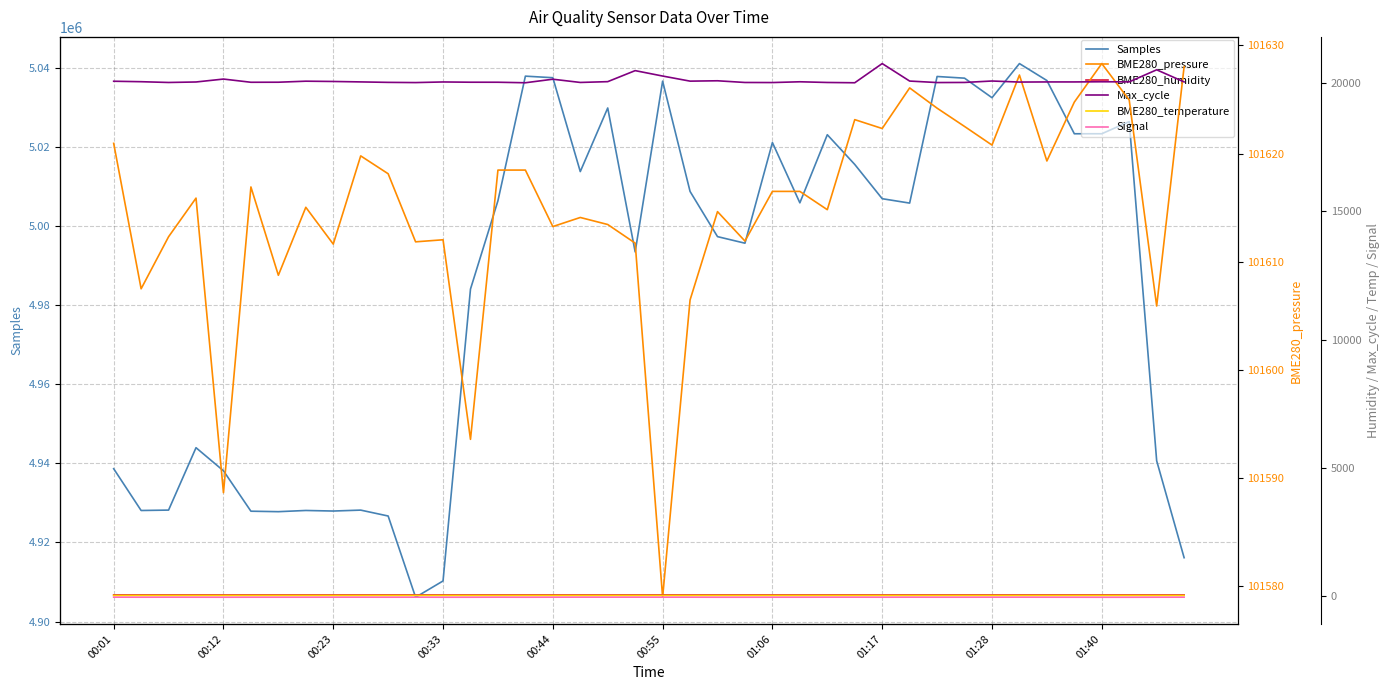

Where does the Samples series first go above 5005812?

14